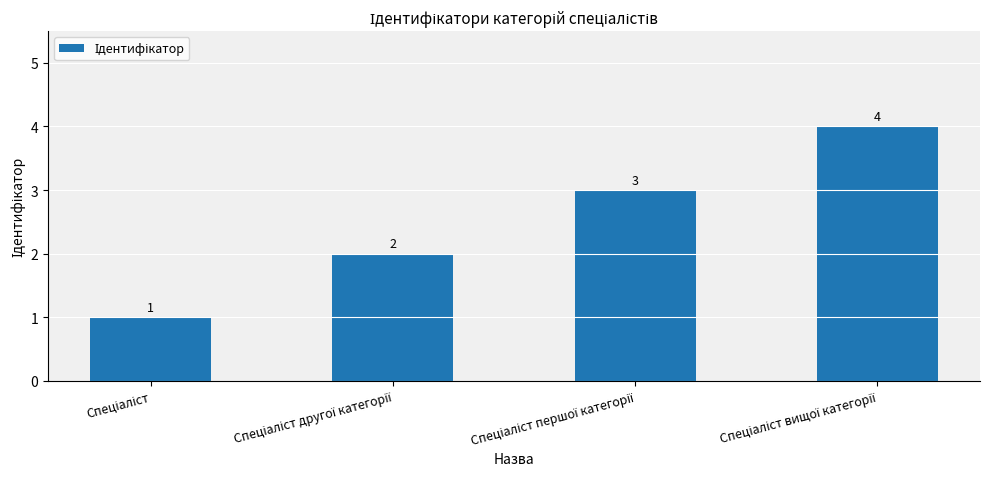

Count the values in the range 2 to 4.

3